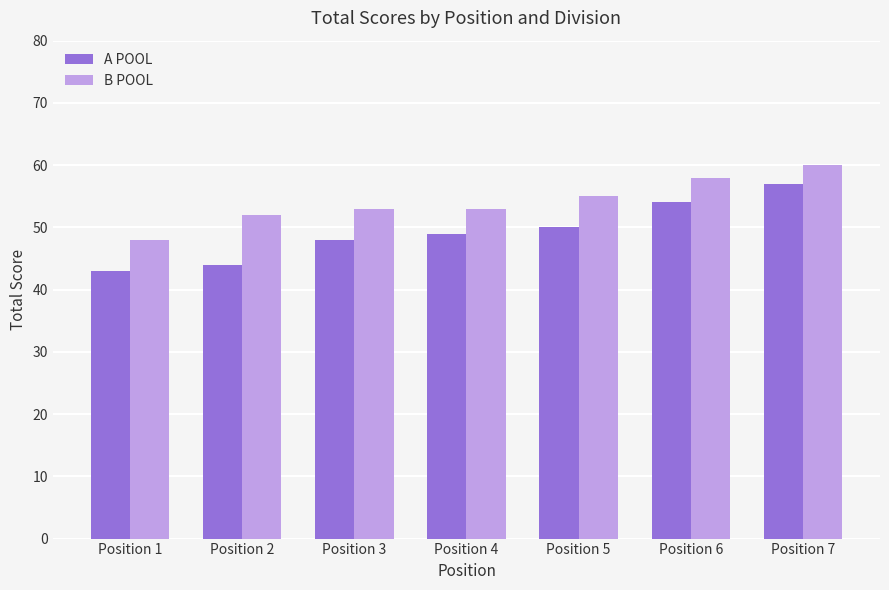

What is the value of the B POOL bar at the 1st from the left?

48